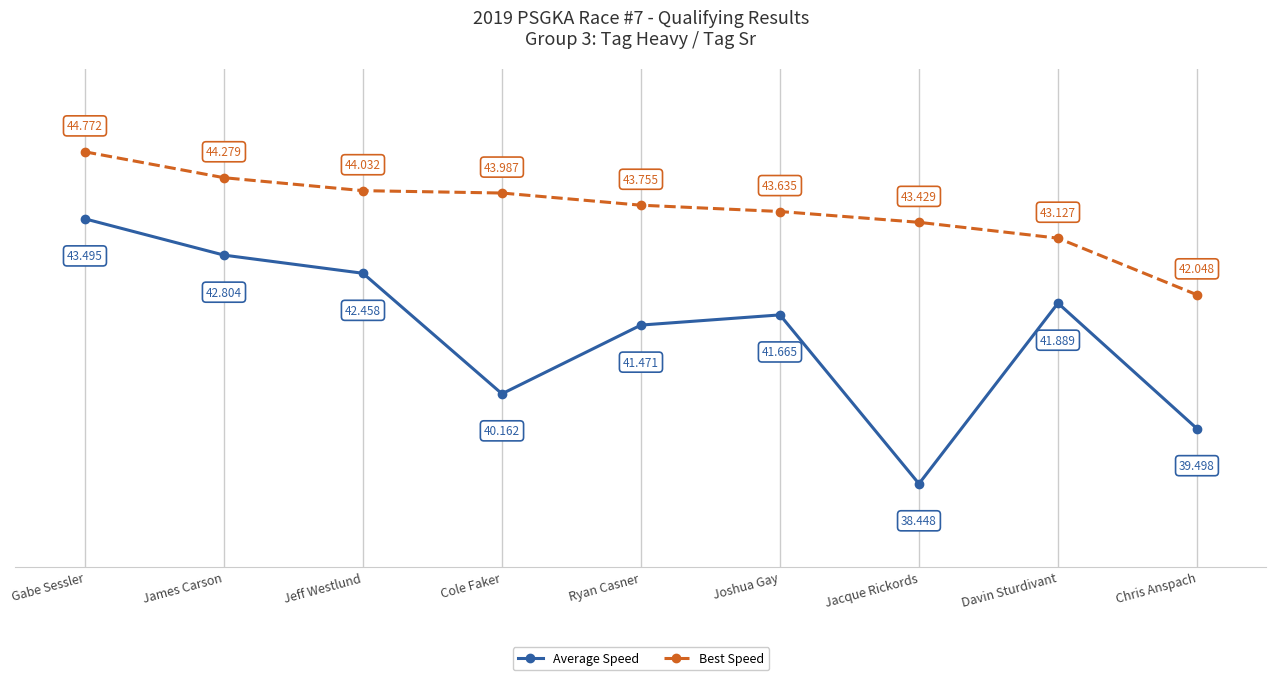

Which category has the lowest value in the Best Speed series?

Chris Anspach